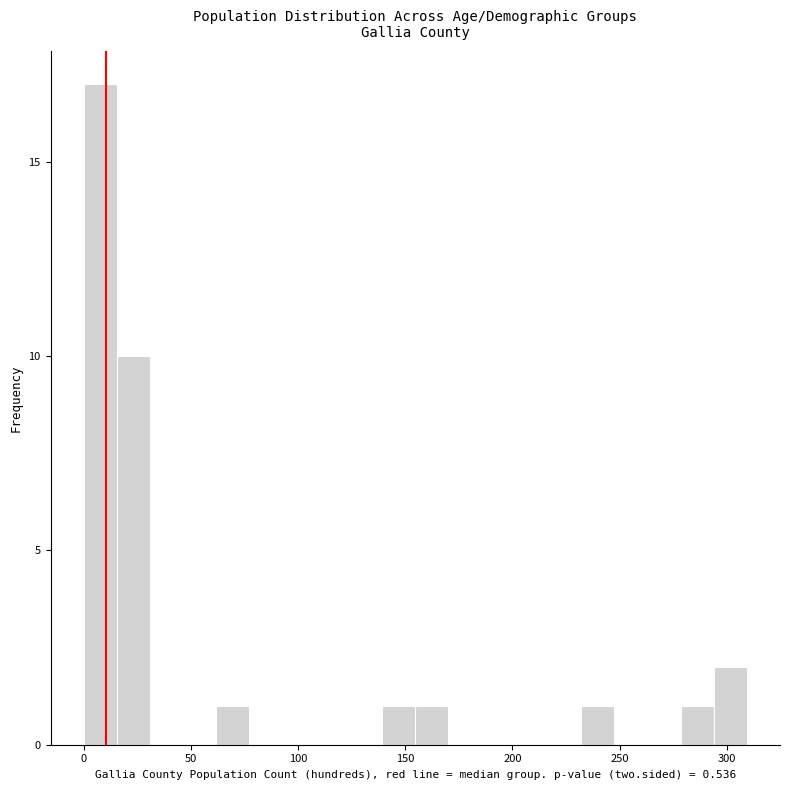

Read against the x-axis, roughly where is the centre of the tallest bar?

10